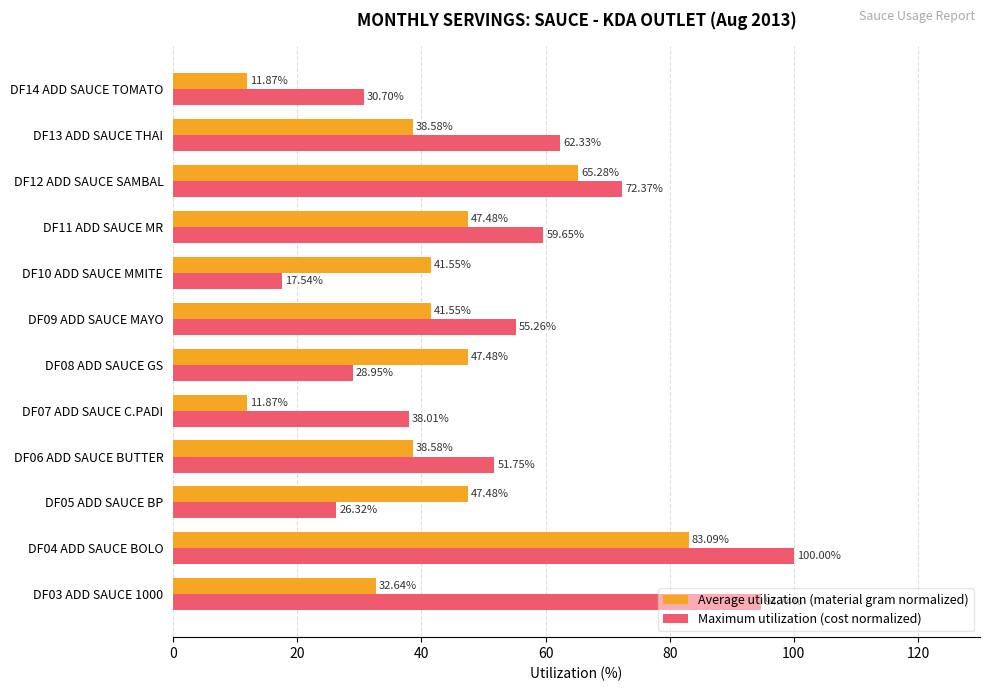

Rank the series by their maximum value, from lowest to highest.

Average utilization (material gram normalized), Maximum utilization (cost normalized)